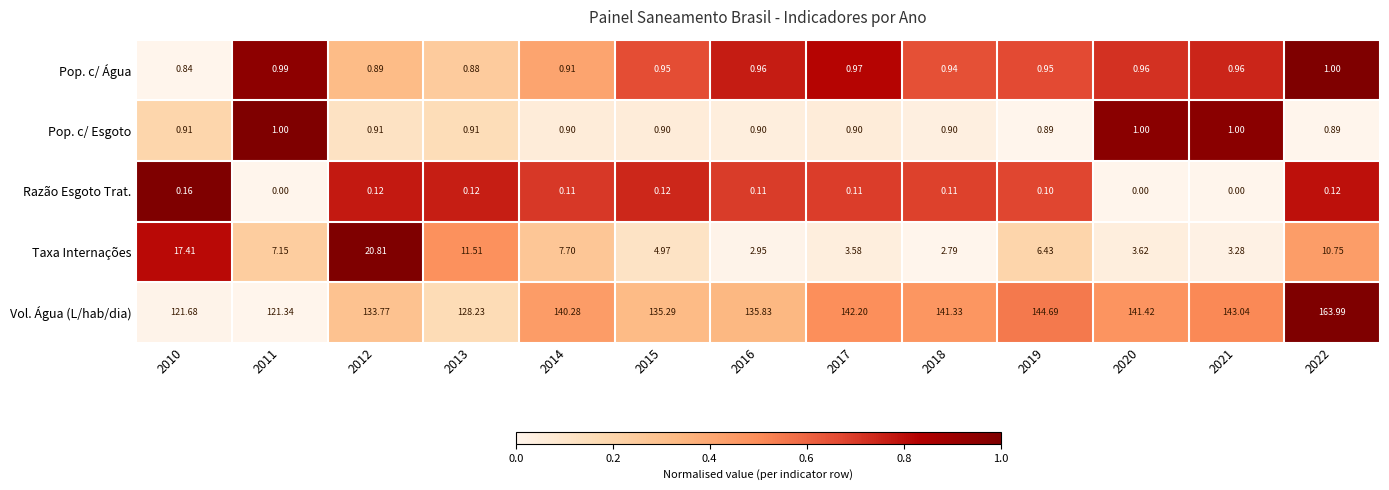

Which series has the widest spread of values?

Vol. Água (L/hab/dia)